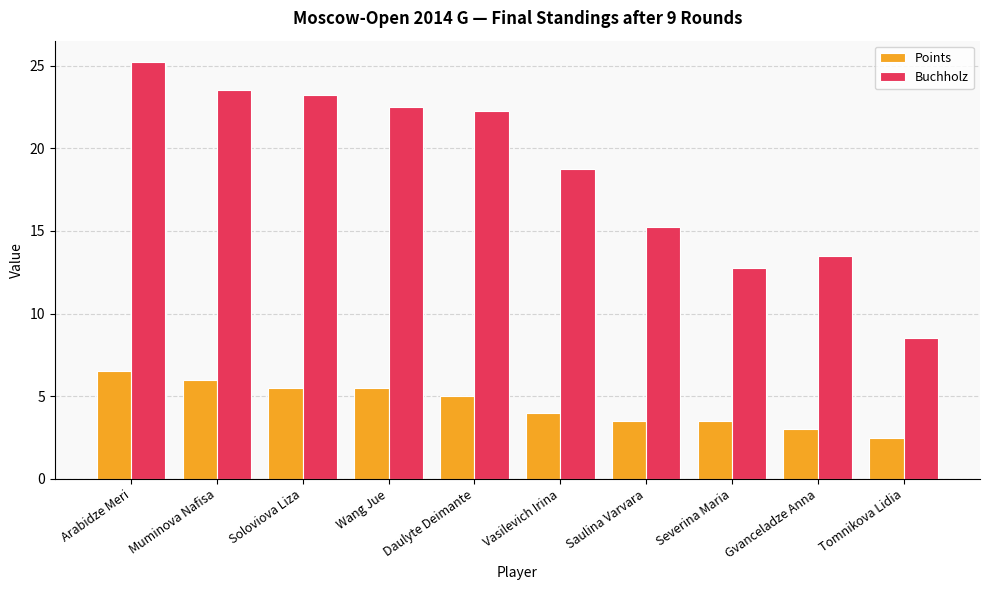

What is the average value of the Points series?

4.5